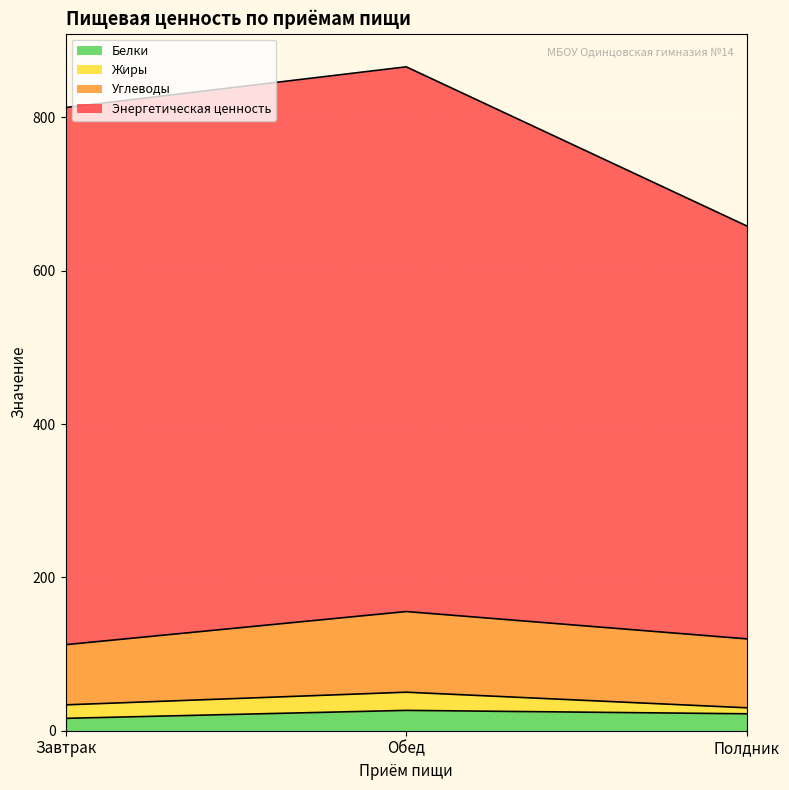

How many values in the Белки series are below 22?

1